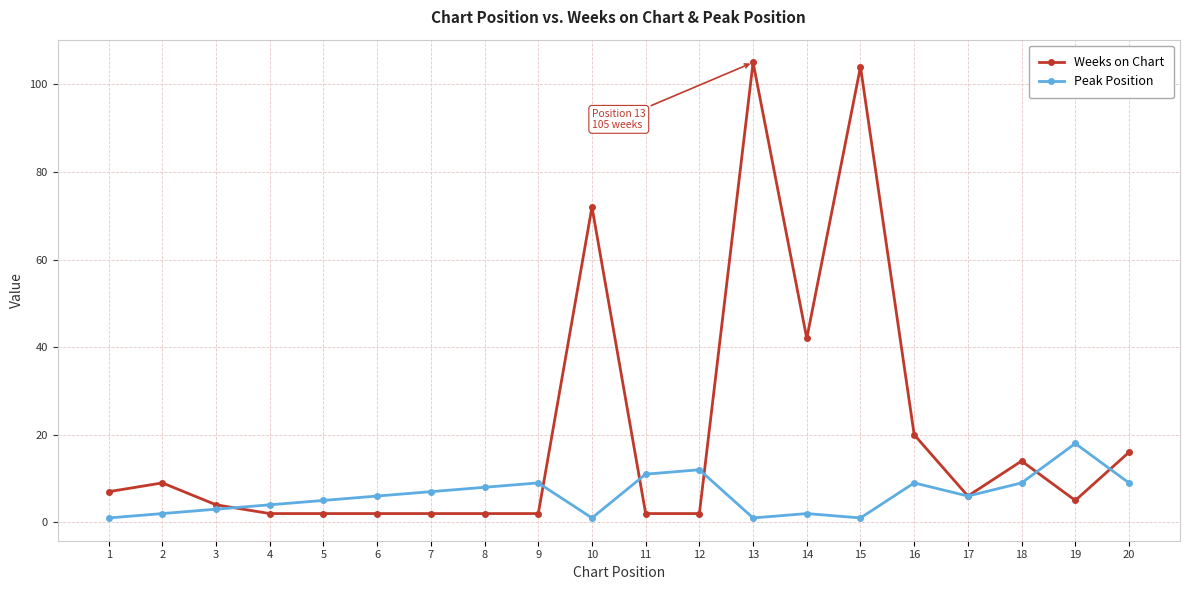

Is this an area chart (filled region under the line)?

No